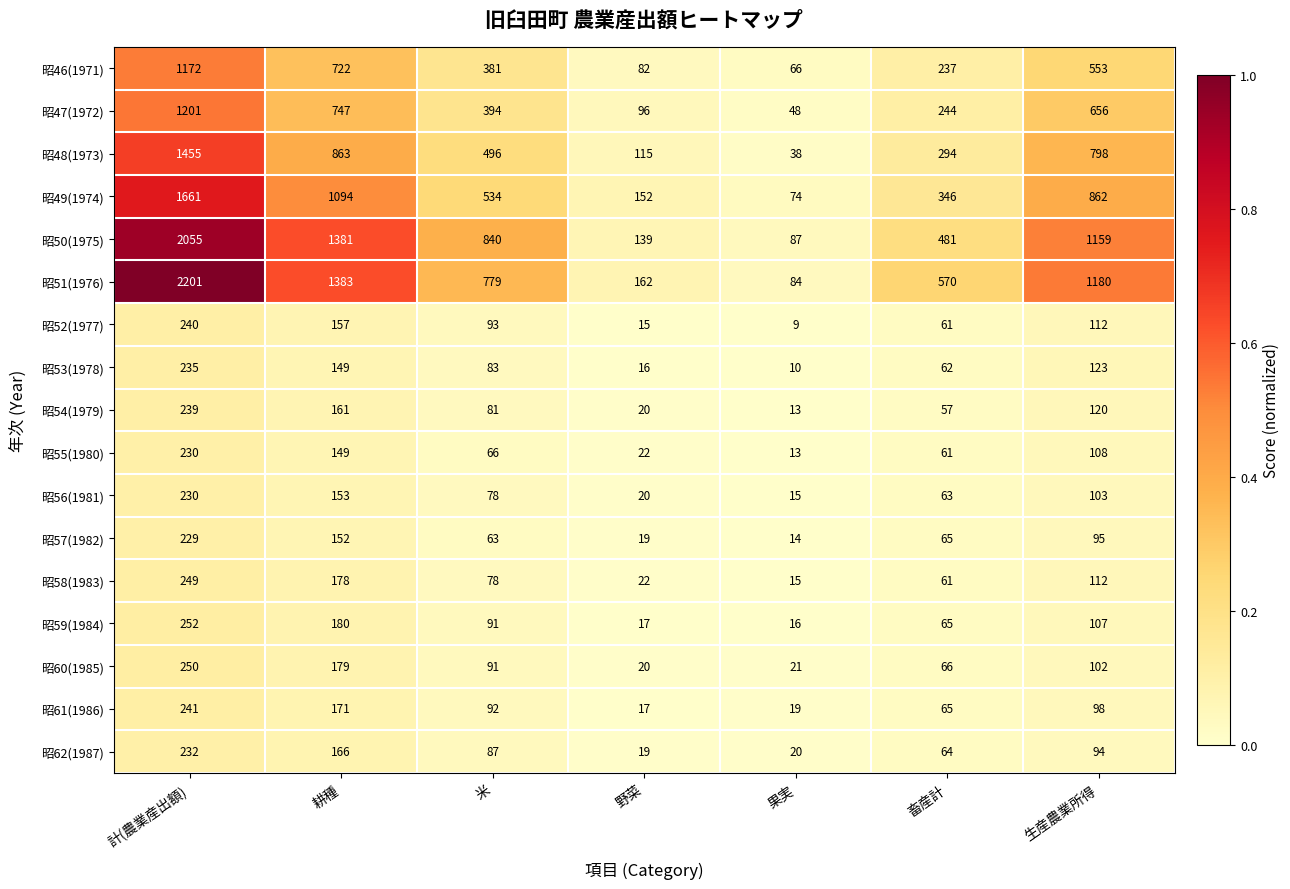

What is the maximum value for 昭46(1971)?

1172